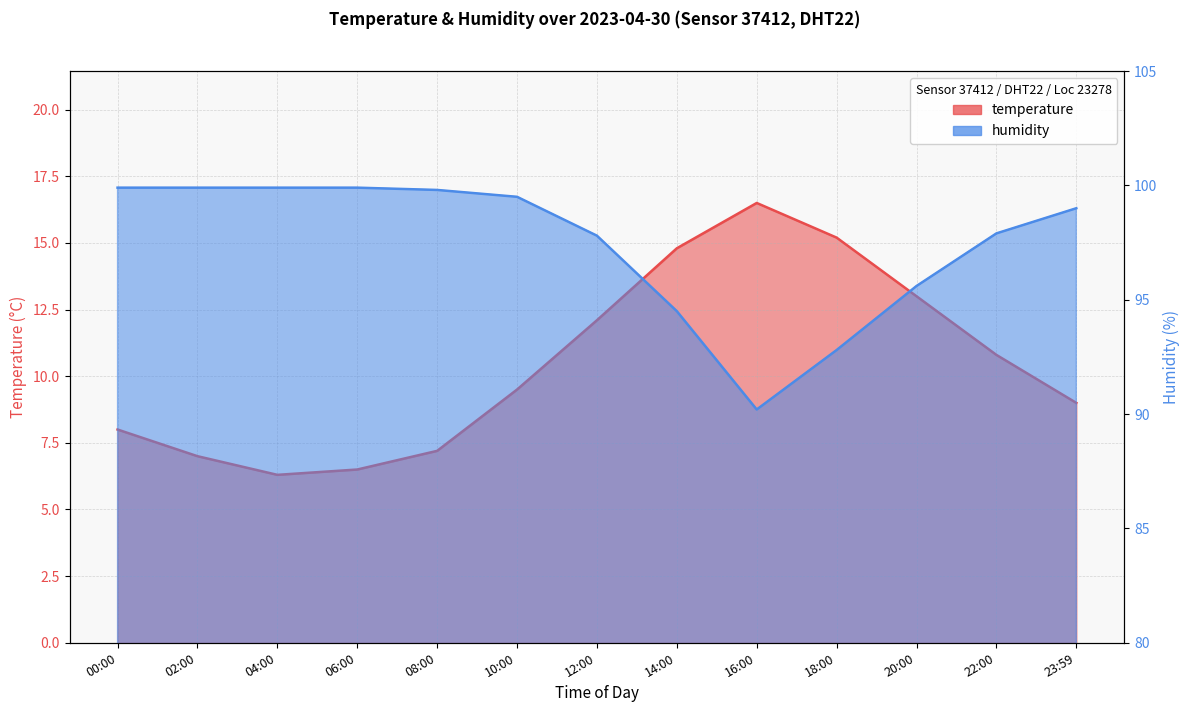

Rank the series at 14:00 from highest to lowest value.

humidity, temperature